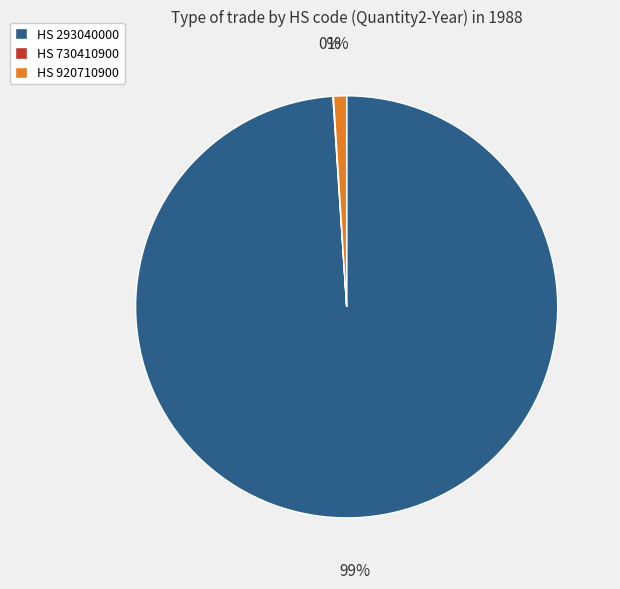

What is the largest slice in the pie chart?

HS 293040000